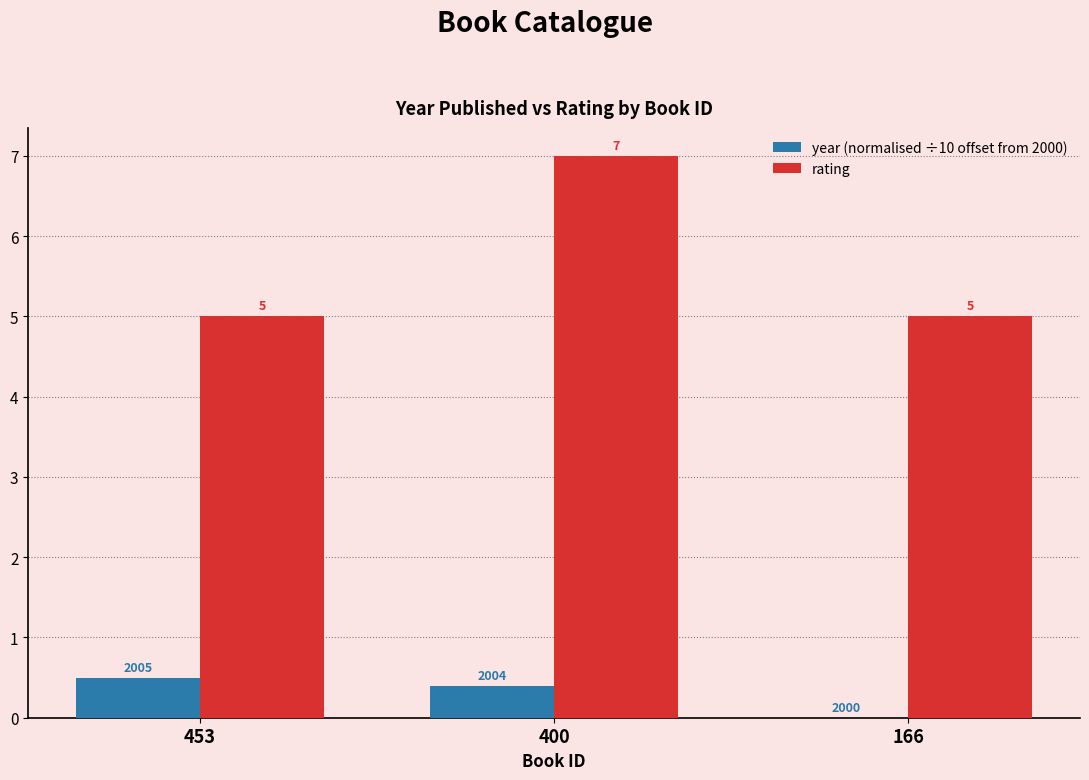

What is the maximum value for rating?

7.0